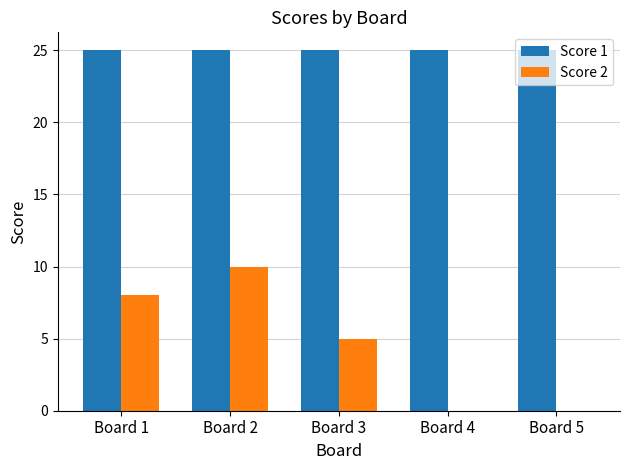

Between Board 1 and Board 5, which series saw the biggest shift?

Score 2